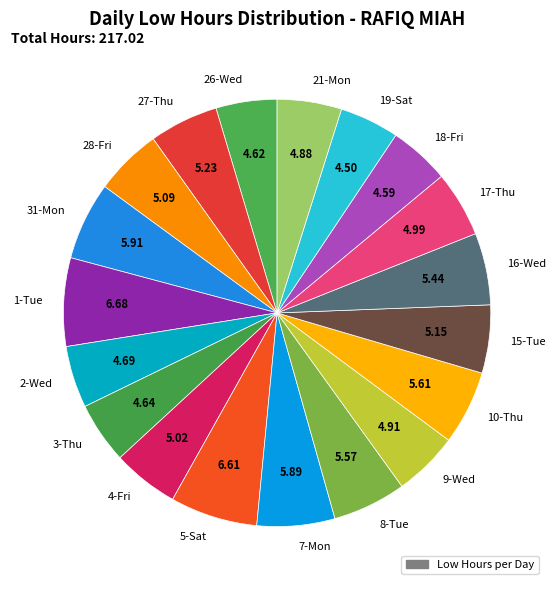

Do 8-Tue and 15-Tue together represent more than half of the pie?

No